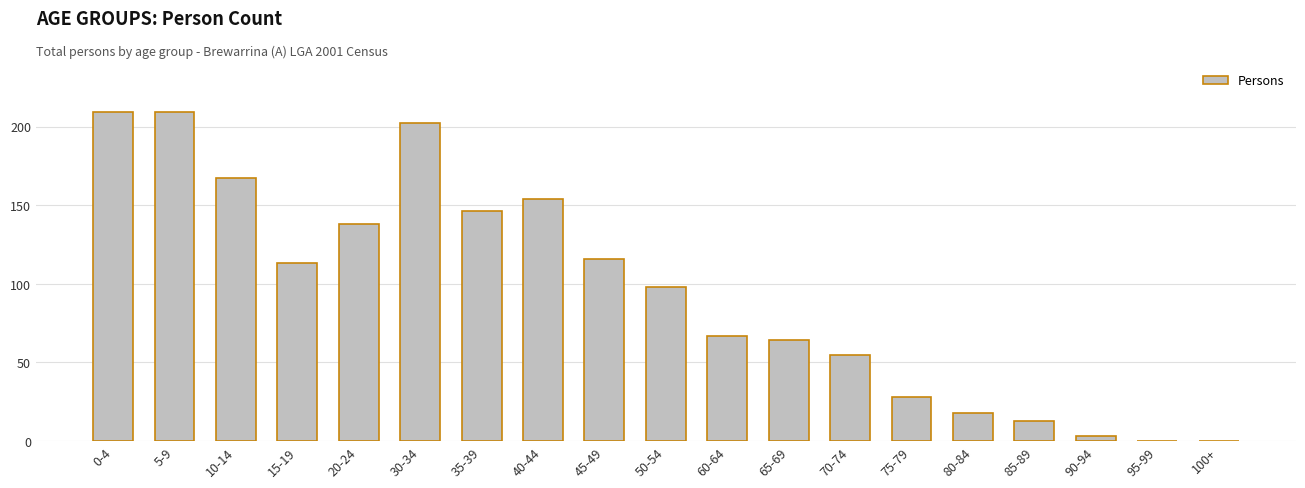

What is the average value?

95